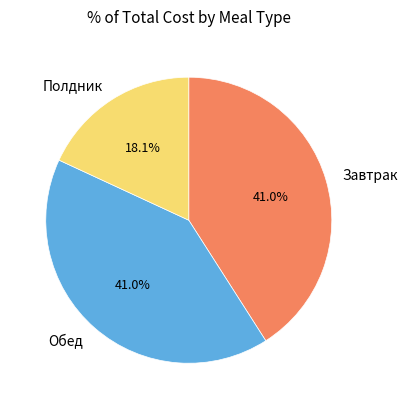

Is Полдник the majority of the pie?

No